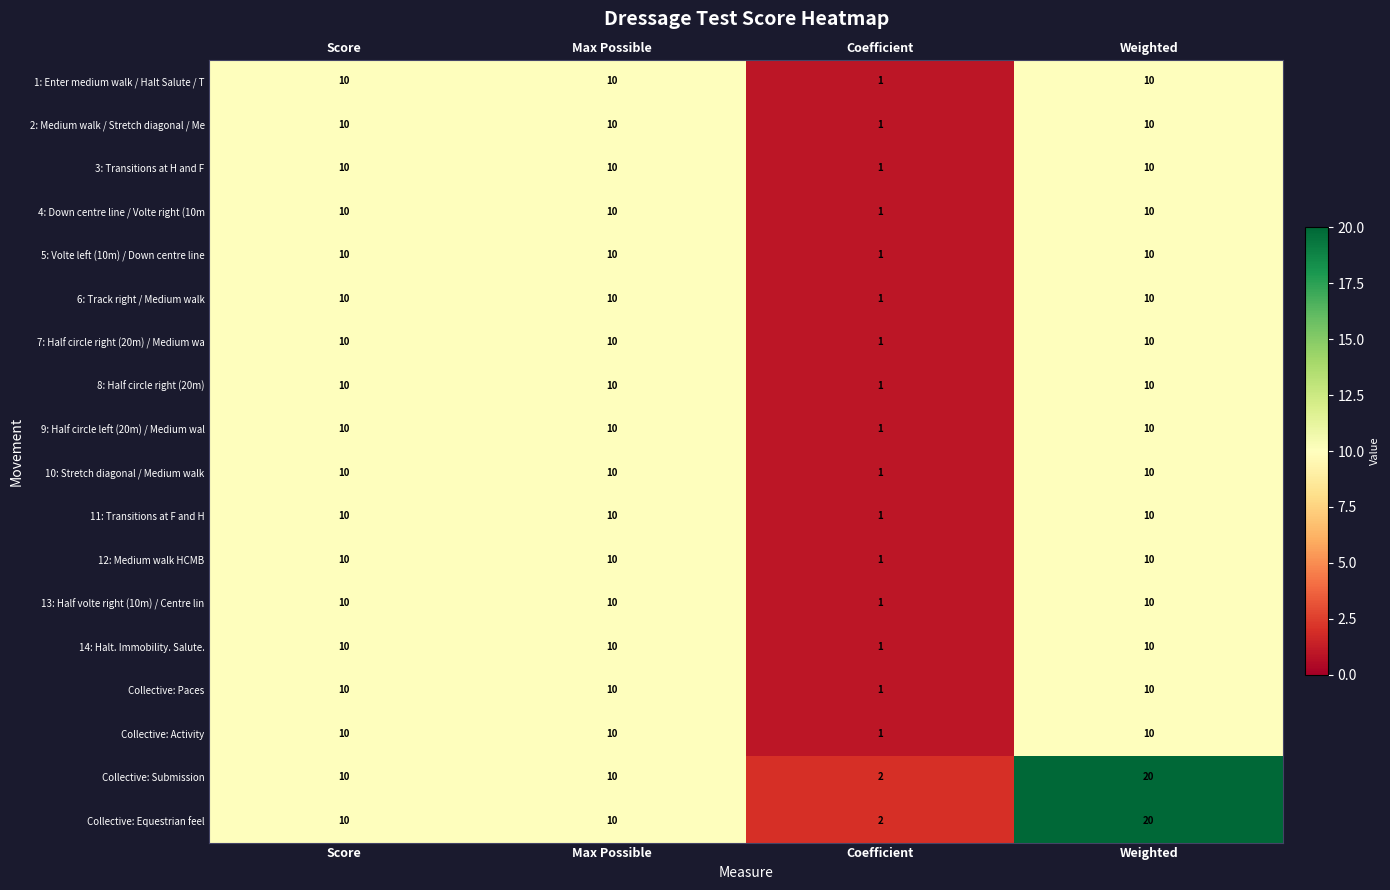

Count the number of data series in this chart.

18